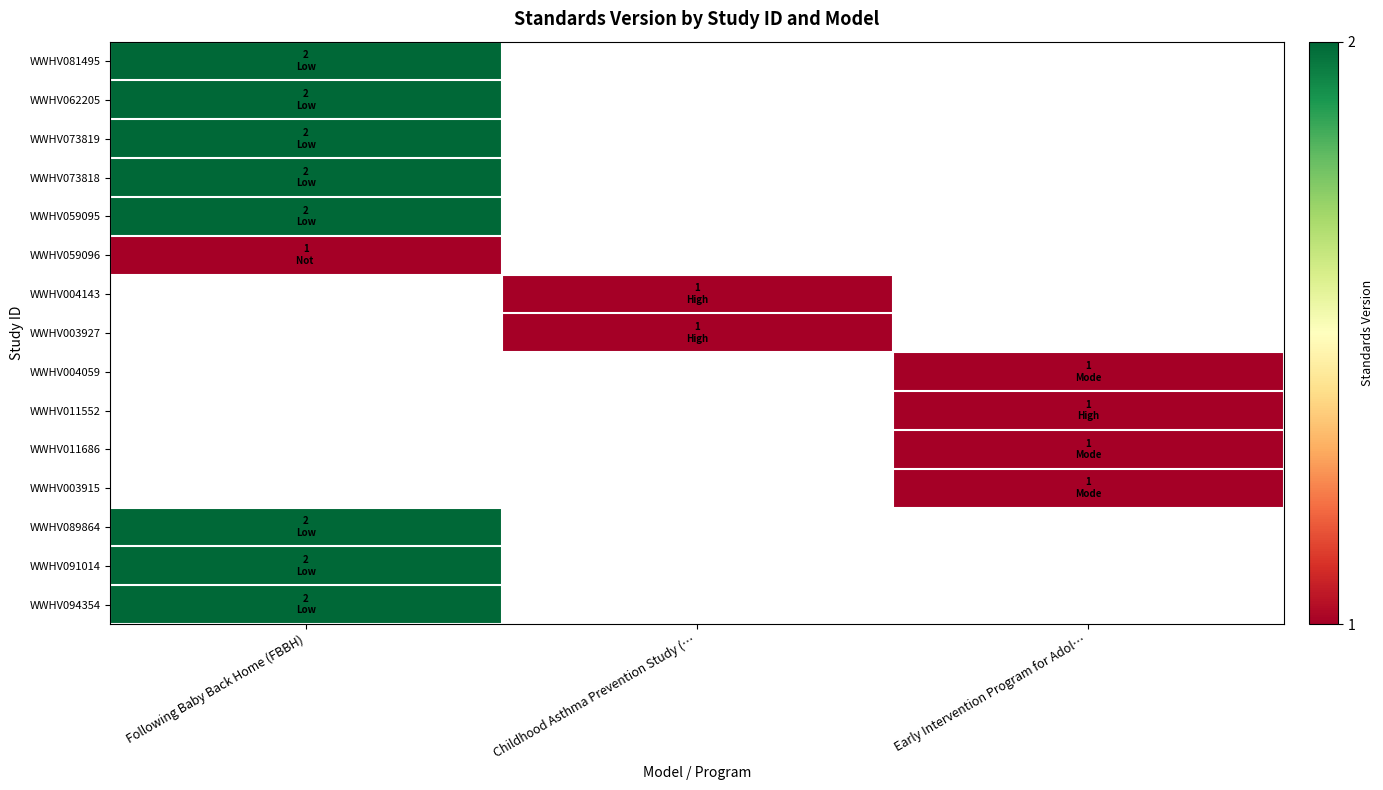

At how many categories does at least one series exceed 1?

1